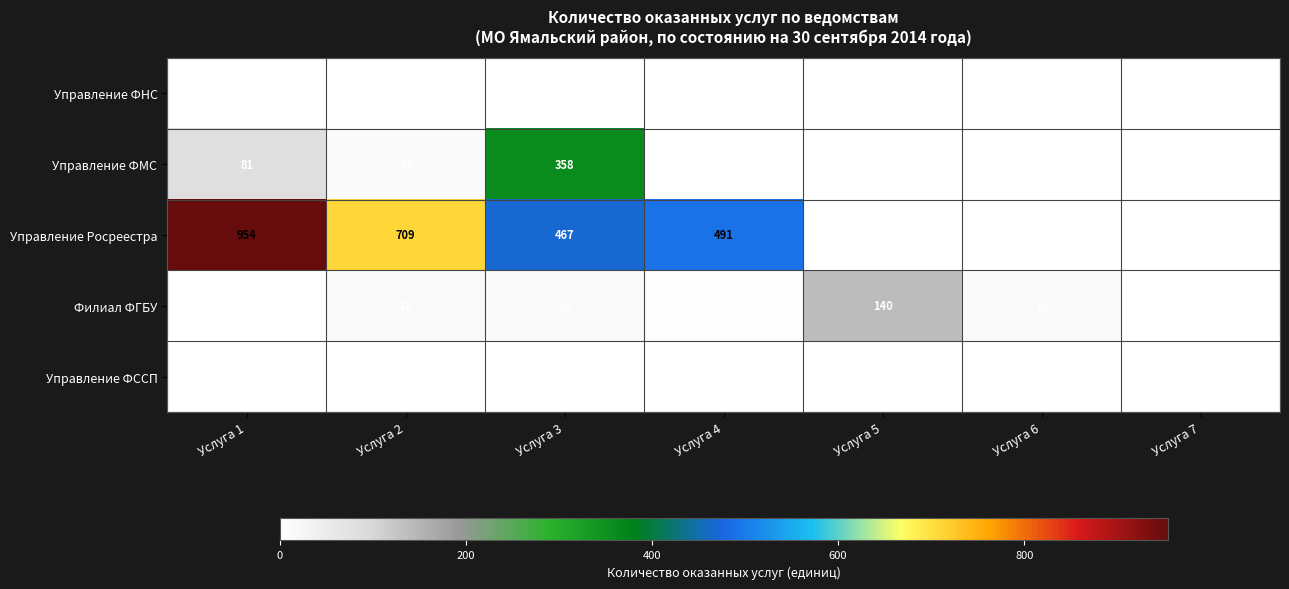

At which category is the sum across all series the highest?

Услуга 1